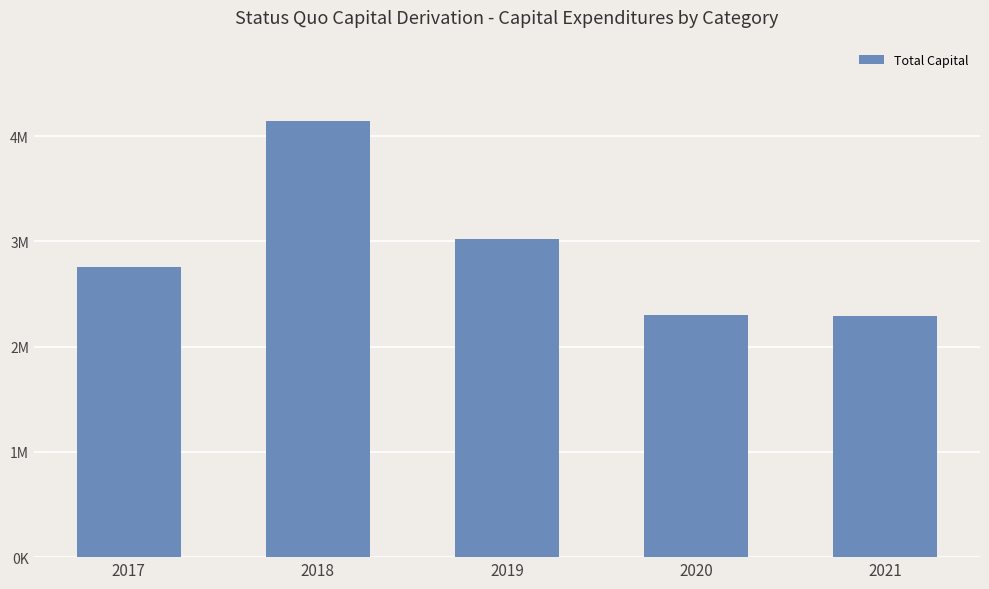

What is the change in value from 2018 to 2020?

-1844000